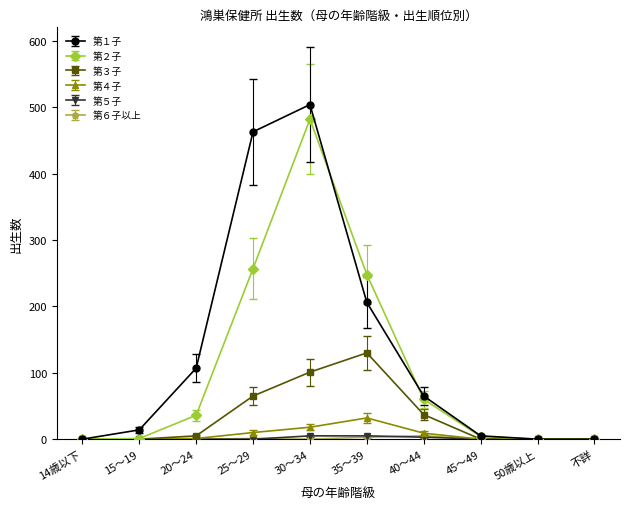

How many lines are shown in the chart?

6